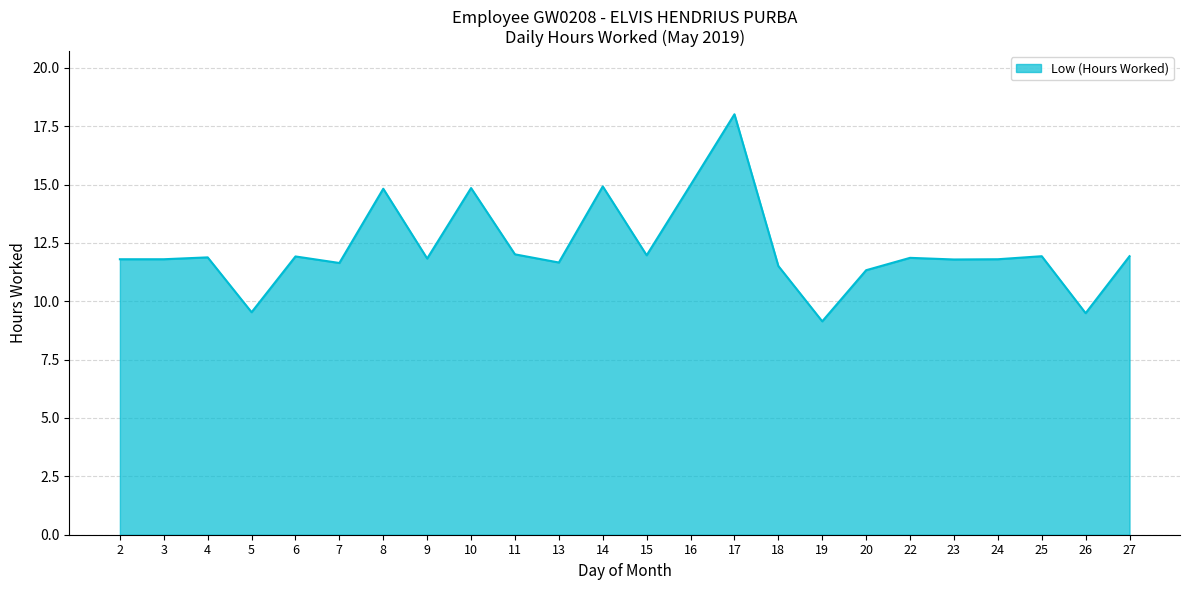

How many series are shown in this chart?

1